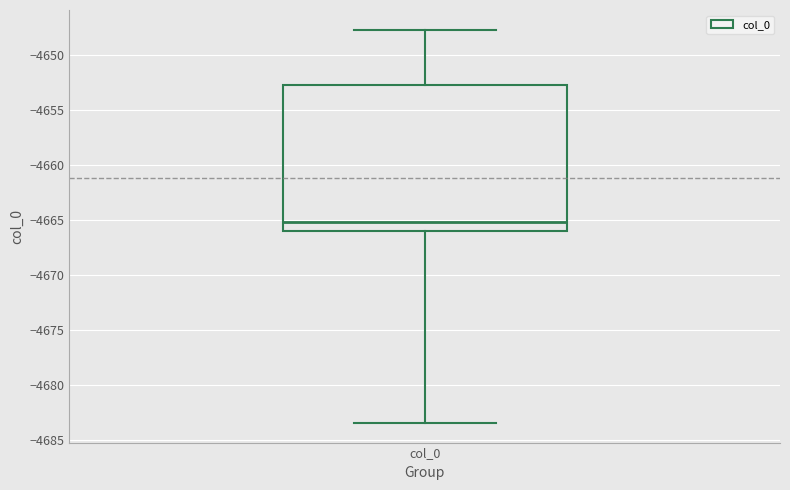

Read this box plot against the y-axis: the position of the median line, the range covered by the box, and the ends of both whiskers. The values are not printed on the chart, so give them approximately, as read against the axis.

median -4665.0, box -4666.0 to -4652.5, whiskers -4683.5 to -4647.5